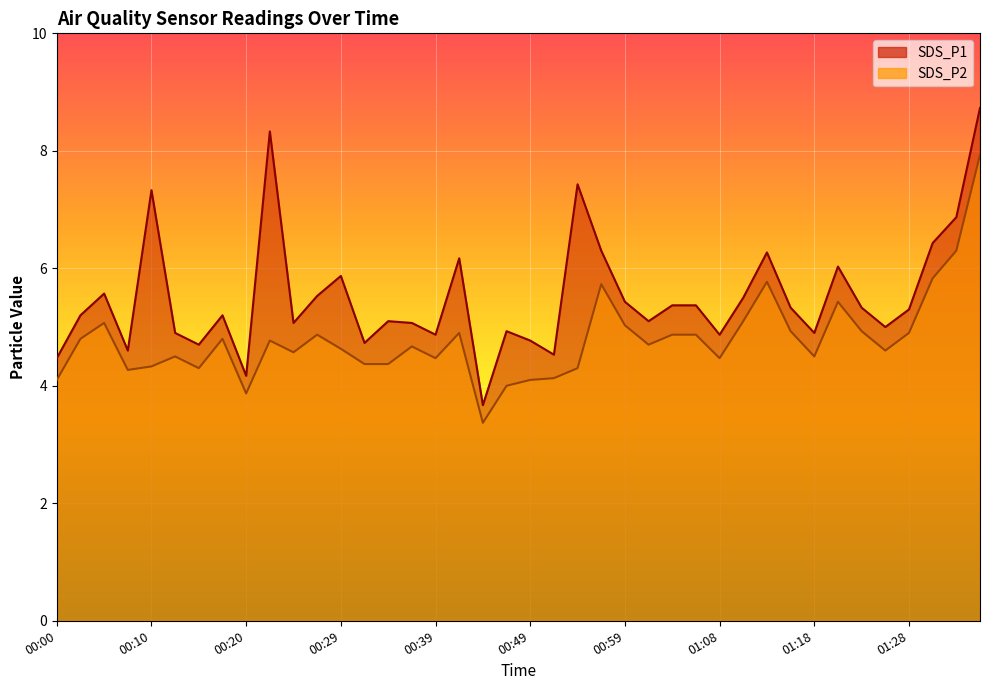

How many lines are shown in the chart?

2